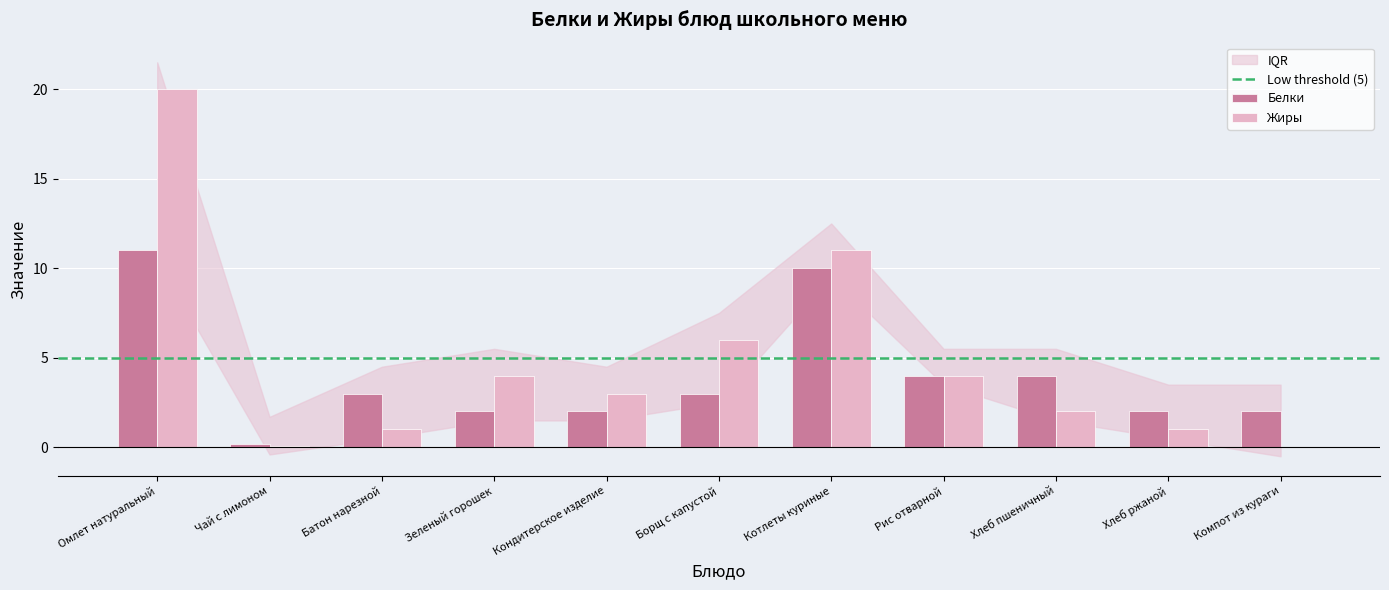

At which label does Жиры reach its peak?

Омлет натуральный